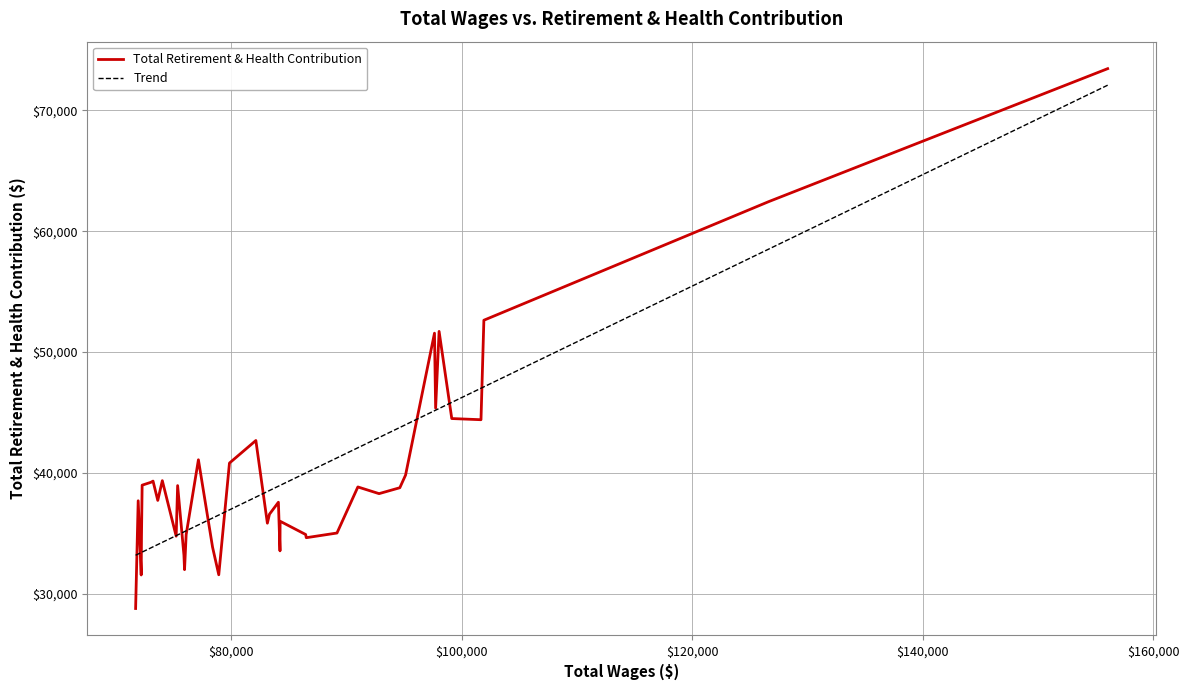

True or false: the data shows 66574 at 20.

False